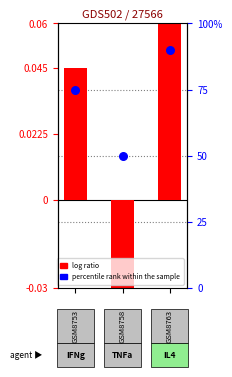

Which series has the largest total across all categories?

percentile rank within the sample